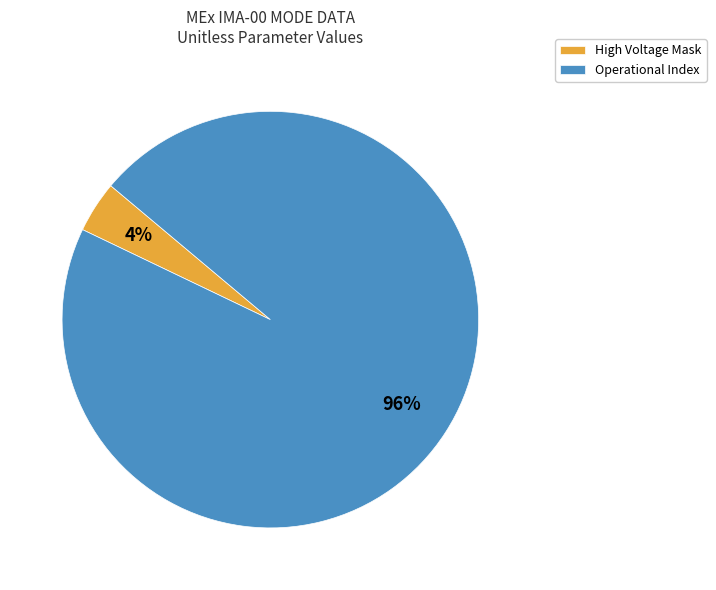

Which category has the biggest portion of the pie?

Operational Index